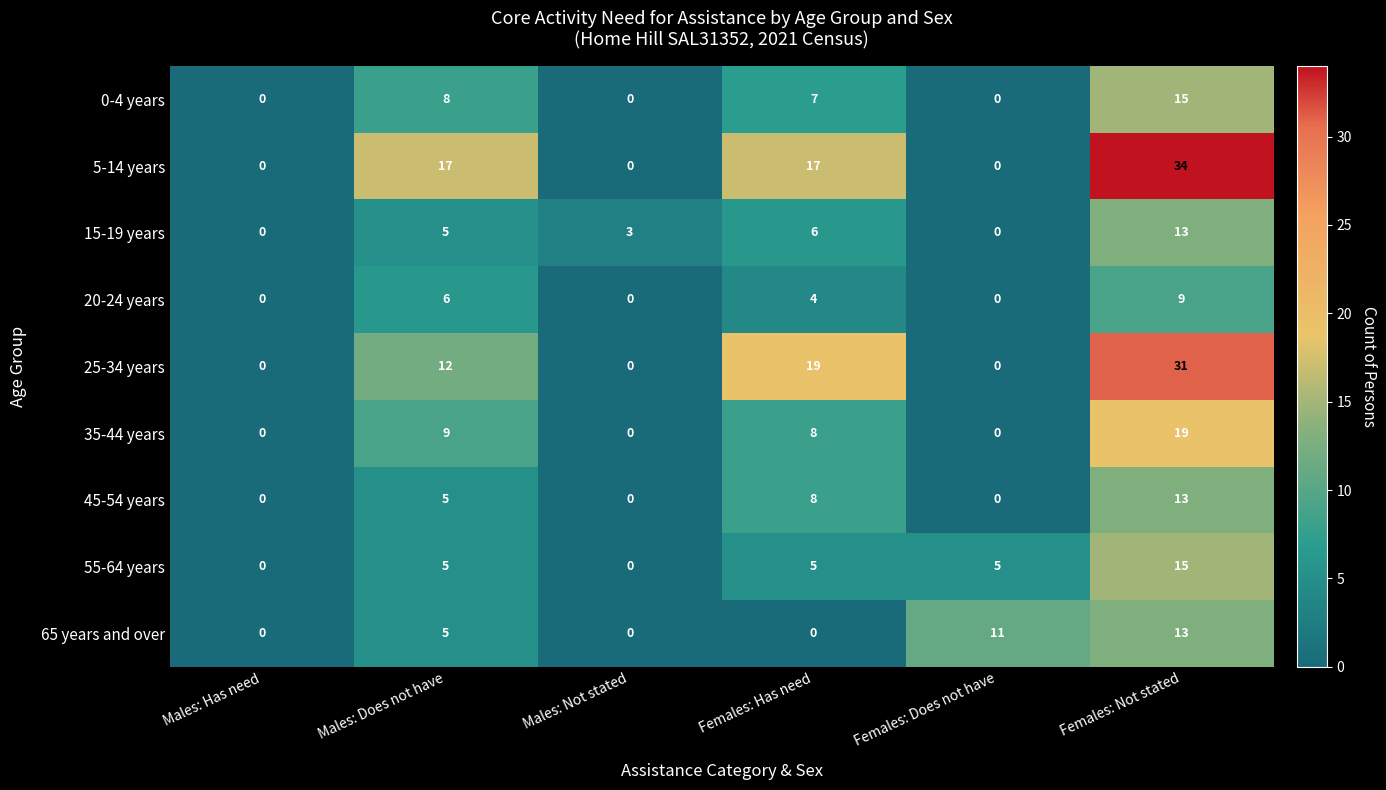

What is the maximum value shown in the chart?

34